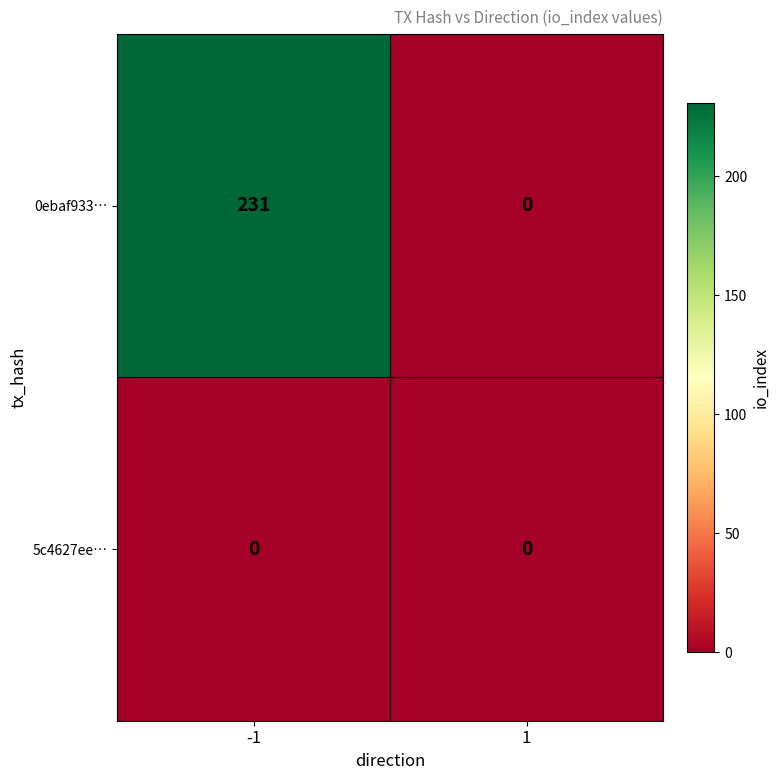

At which category is the sum across all series the highest?

-1